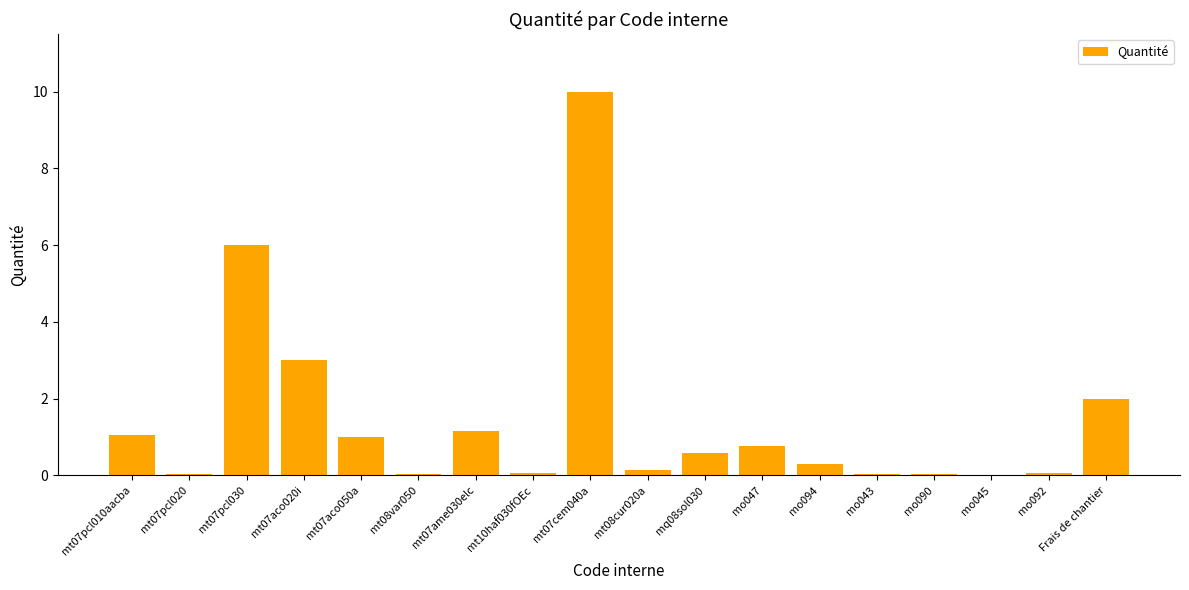

True or false: the data shows 0.1 at mt08cur020a.

True